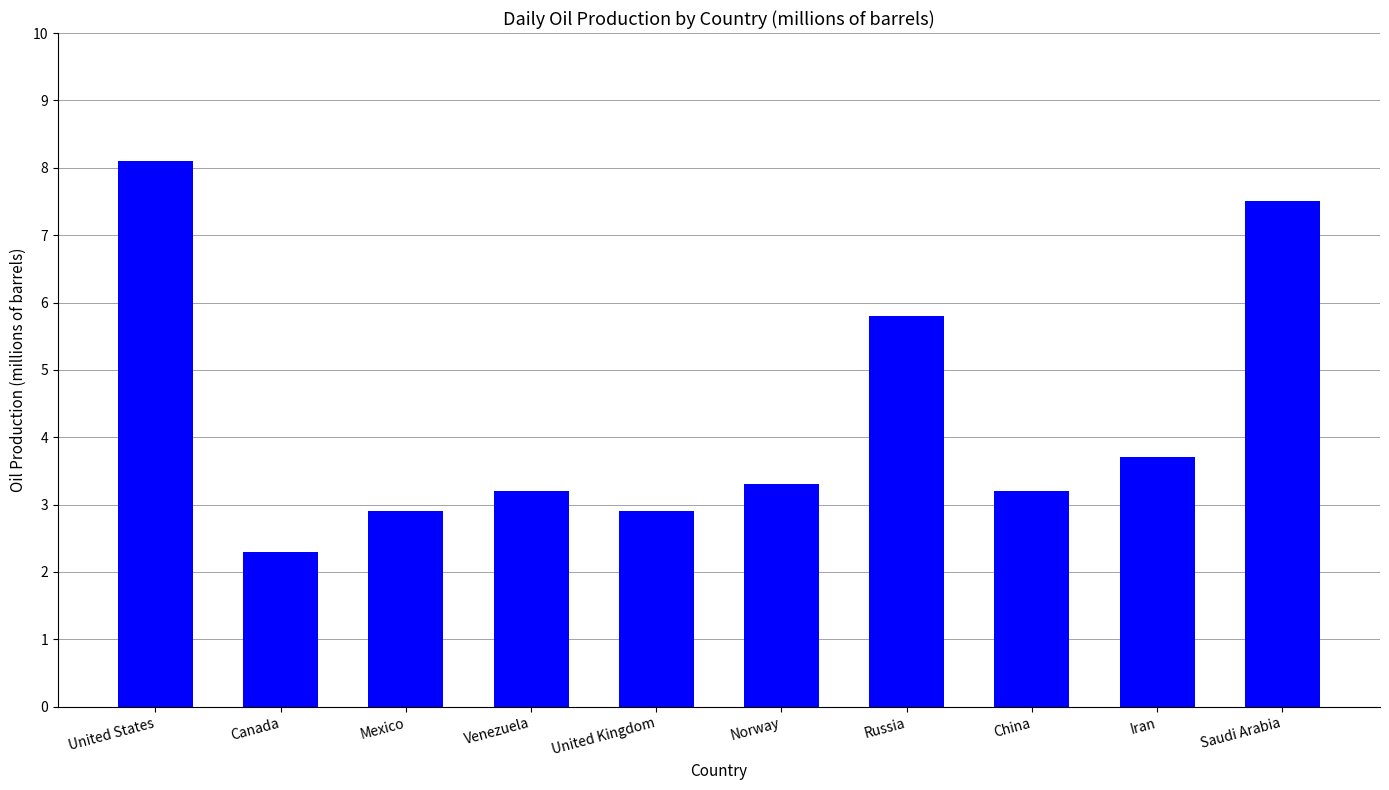

At which category does the chart reach its peak across all series?

United States